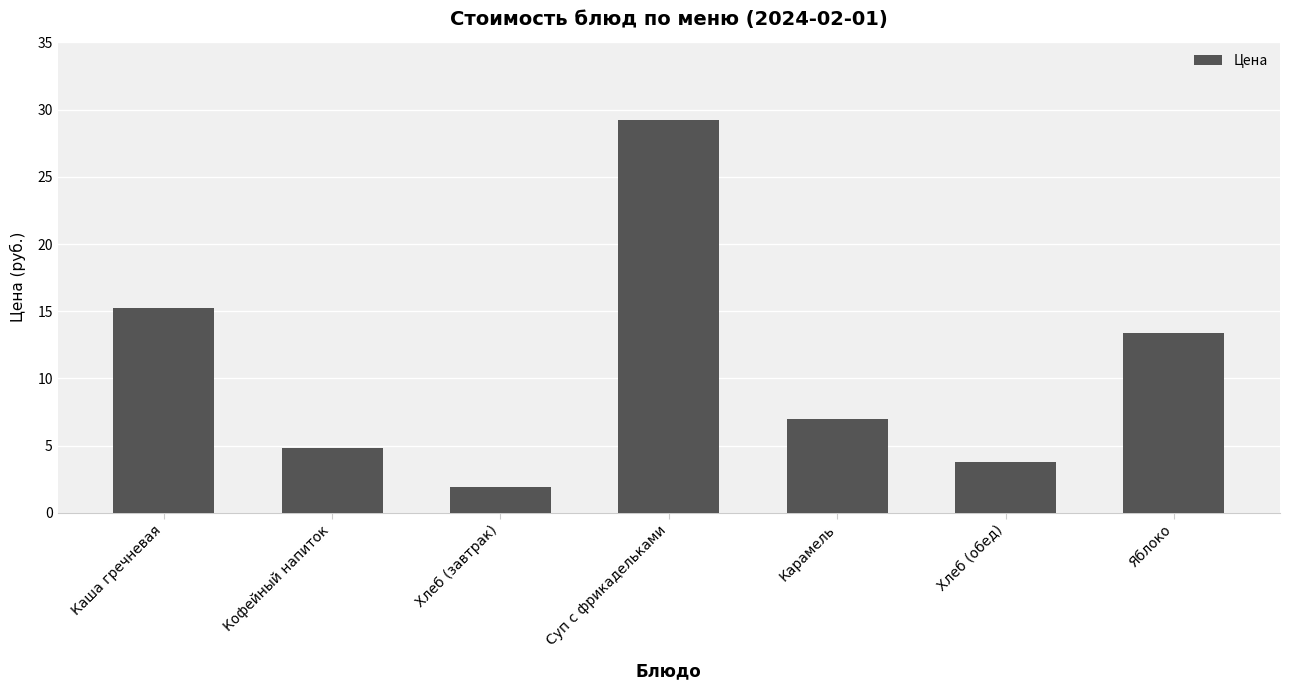

Rank the categories by value from highest to lowest.

Суп с фрикадельками, Каша гречневая, Яблоко, Карамель, Кофейный напиток, Хлеб (обед), Хлеб (завтрак)